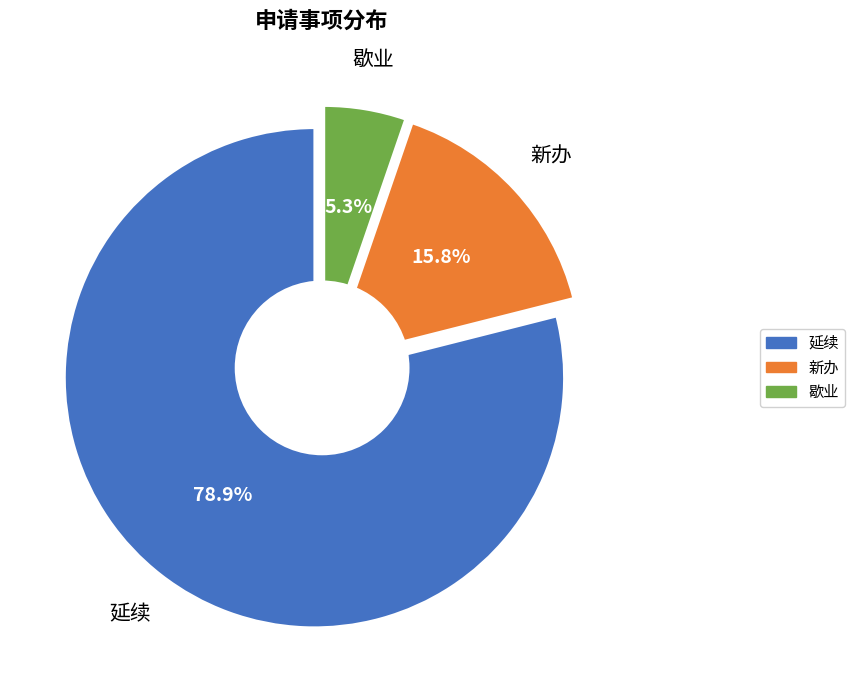

Does 延续 account for over 50% of the chart?

Yes